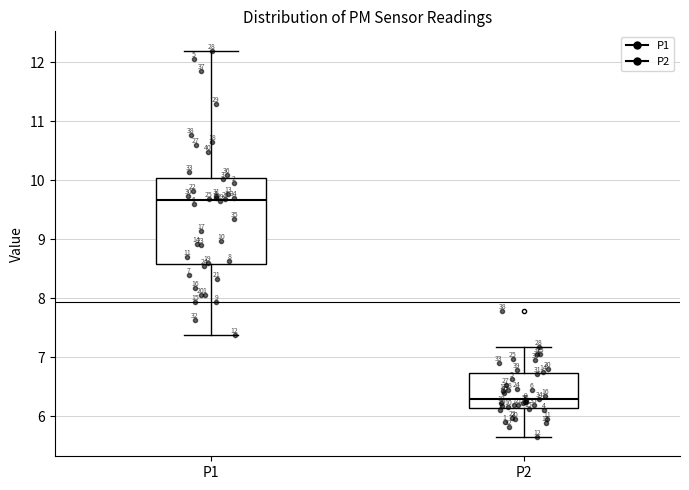

Which box has the highest median line?

P1